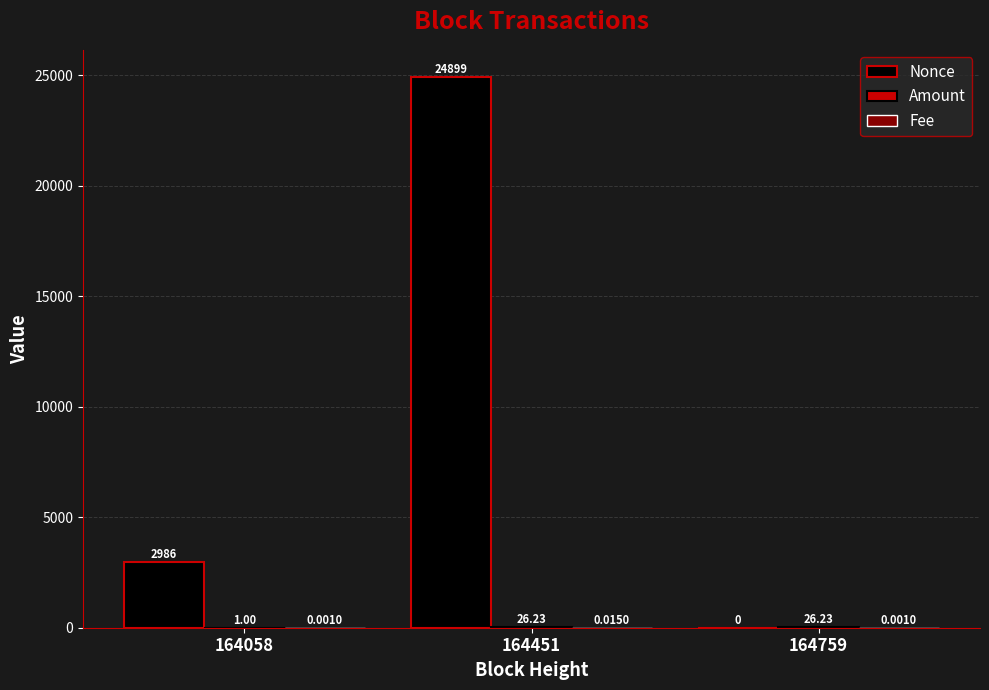

What is the sum of all Nonce values?

27885.0